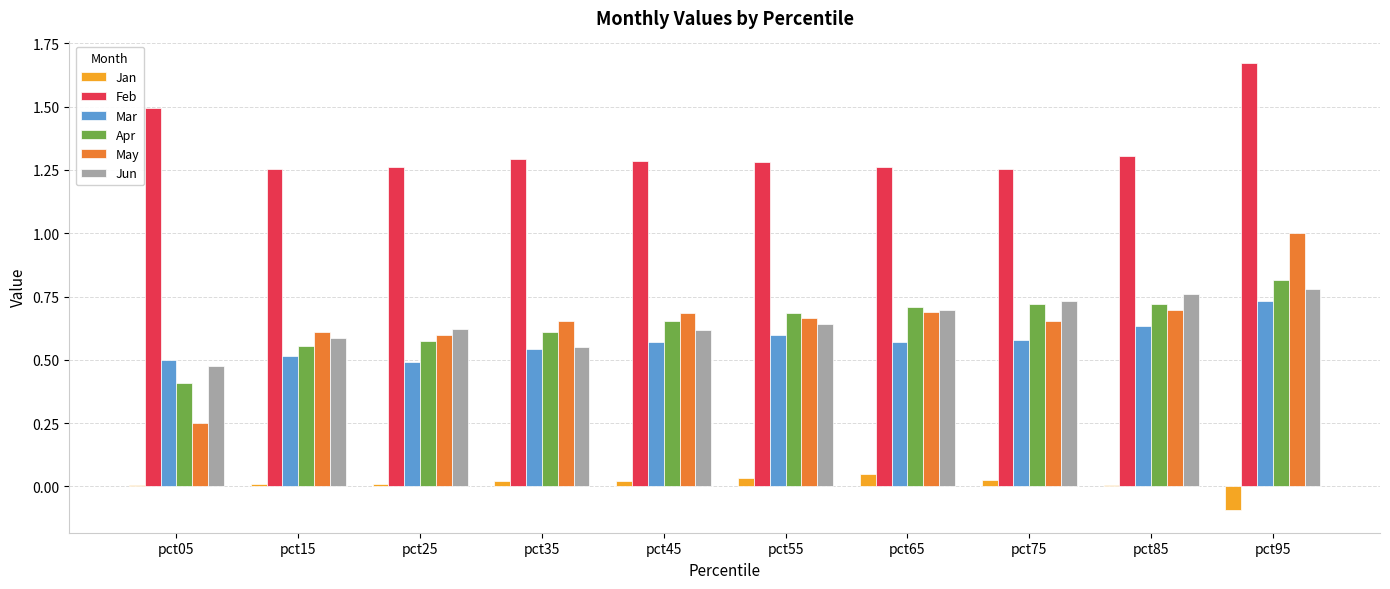

Which series changed the most between pct05 and pct55?

May